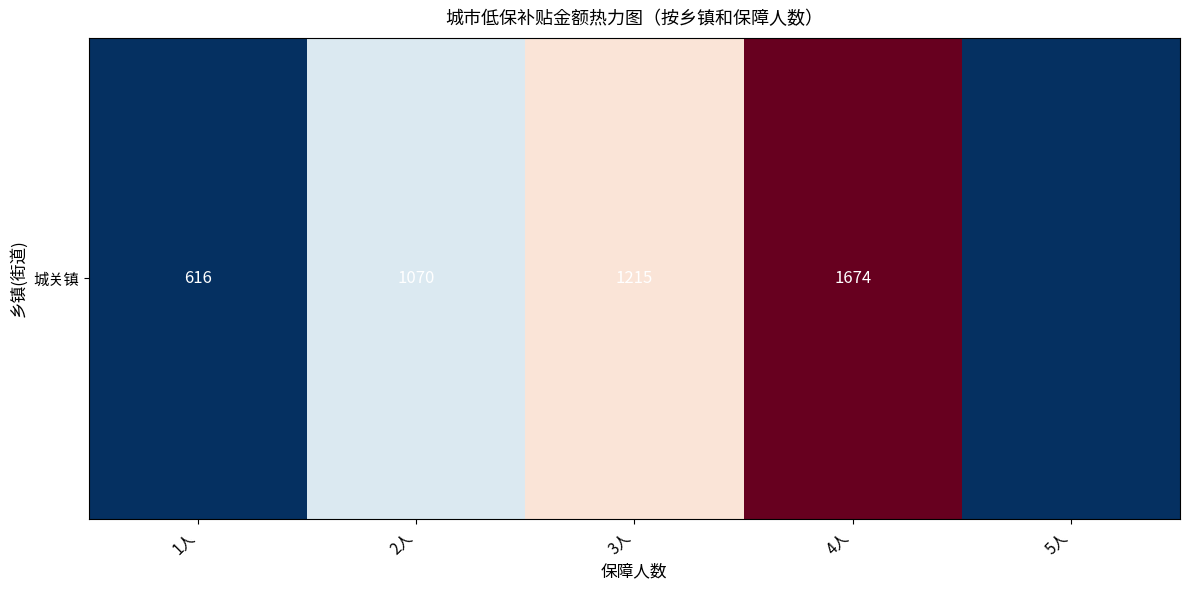

Reading left to right, transcribe all the data shown in this chart.

616	1070	1215	1674	0